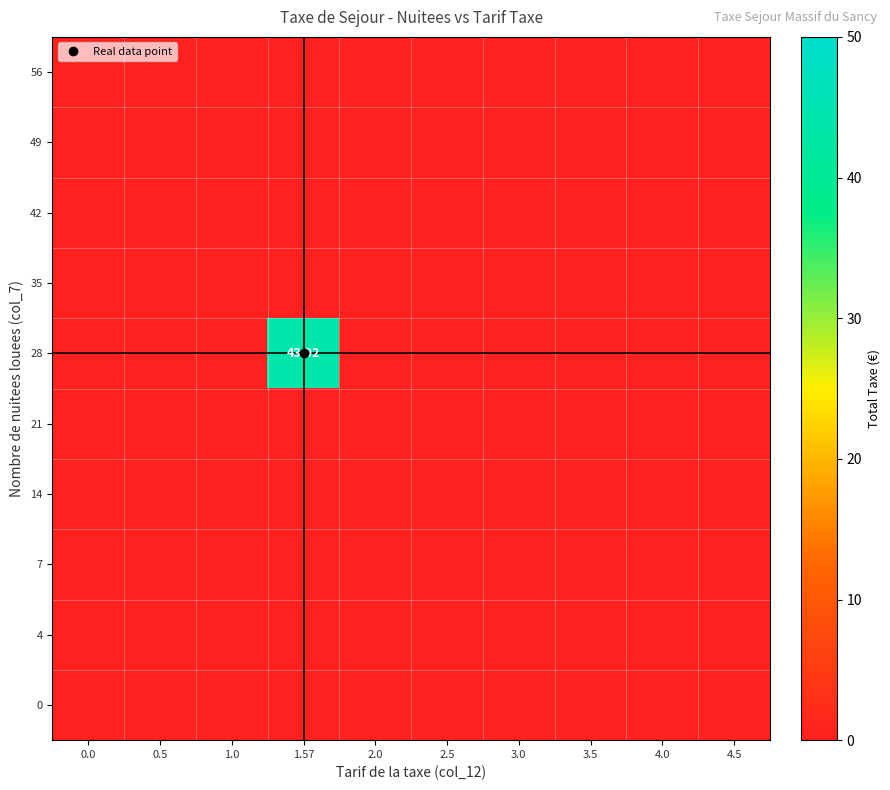

Is the value of 14 at 0.0 greater than the value of 35 at 3.5?

No